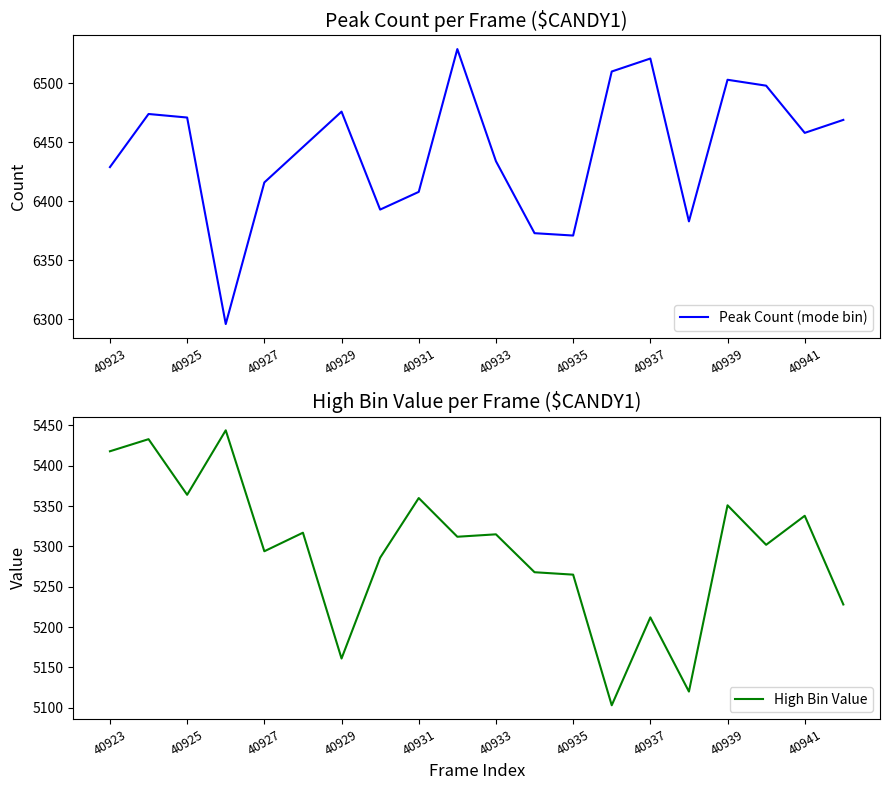

What is the lowest value of the Peak Count (mode bin) series?

6296